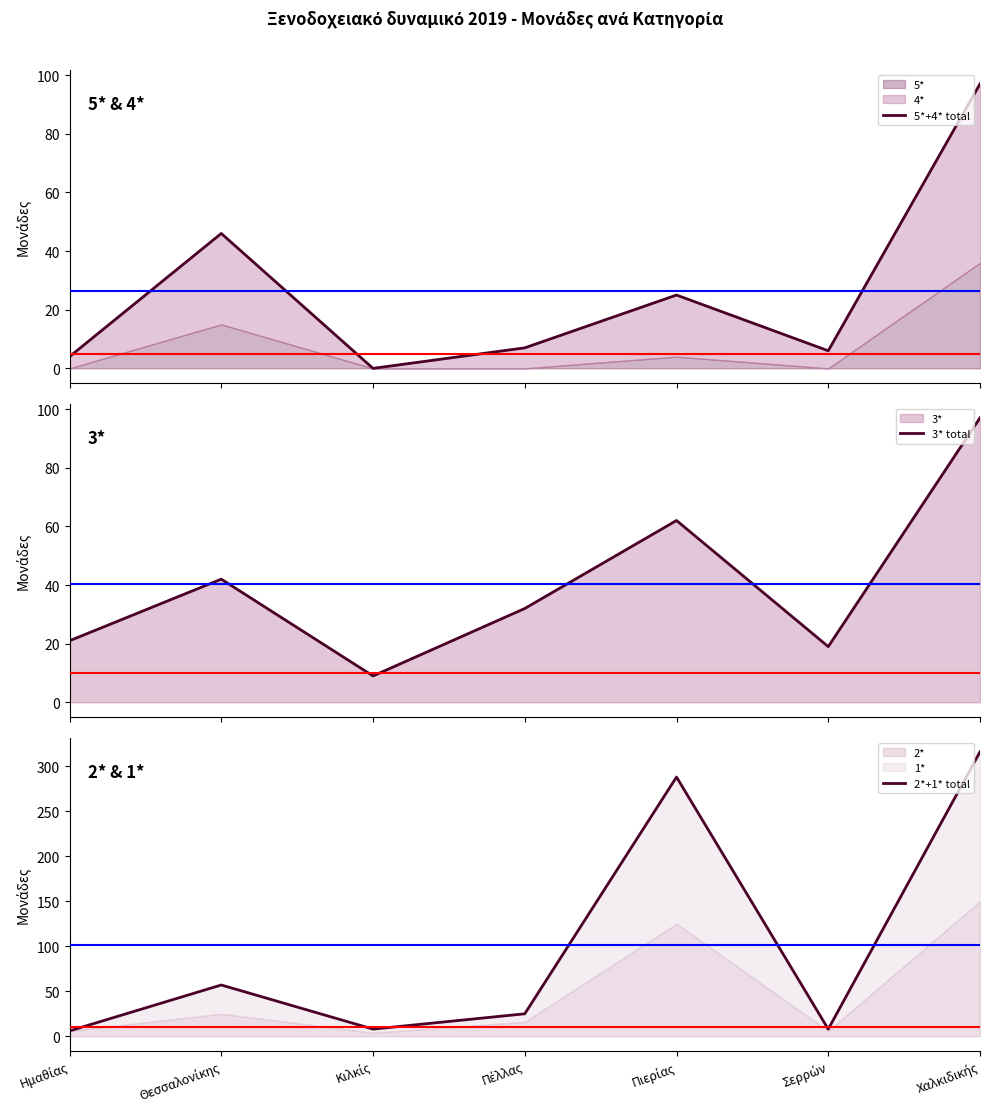

How many interior local peaks does the 2*+1* total series have?

2